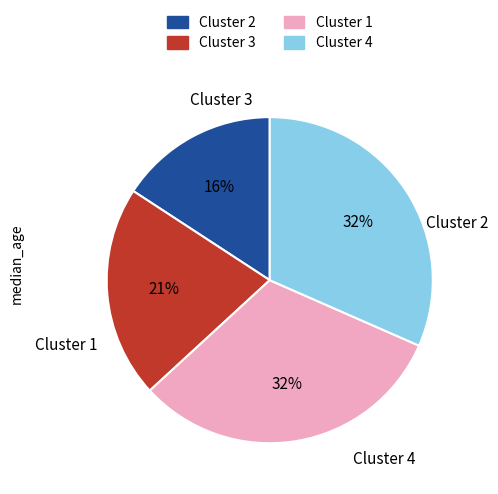

How many slices are in this pie chart?

4